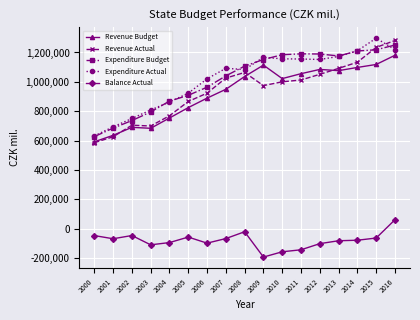

What is the value of the Revenue Budget point at the 4th from the left?

684062